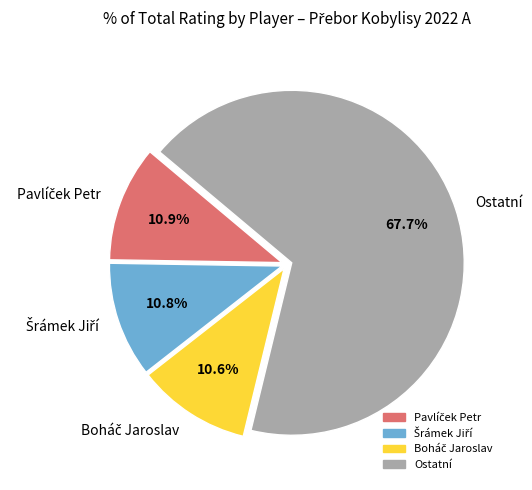

Is there a majority slice in this chart?

Yes